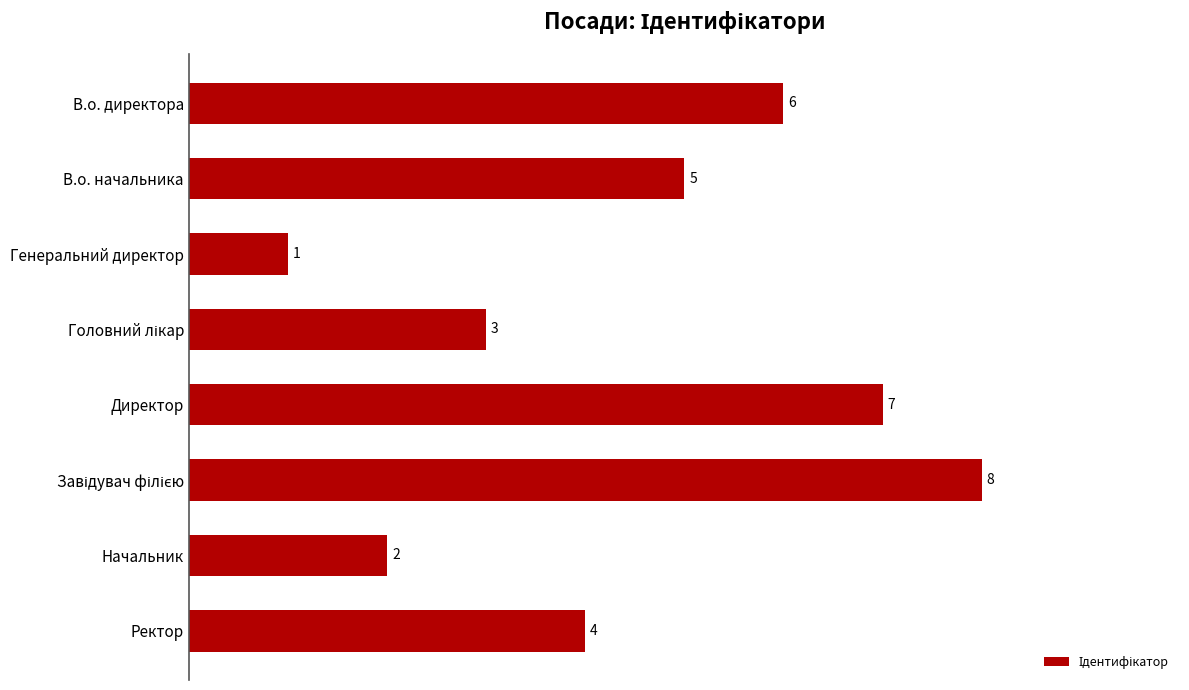

What is the minimum value shown in the chart?

1